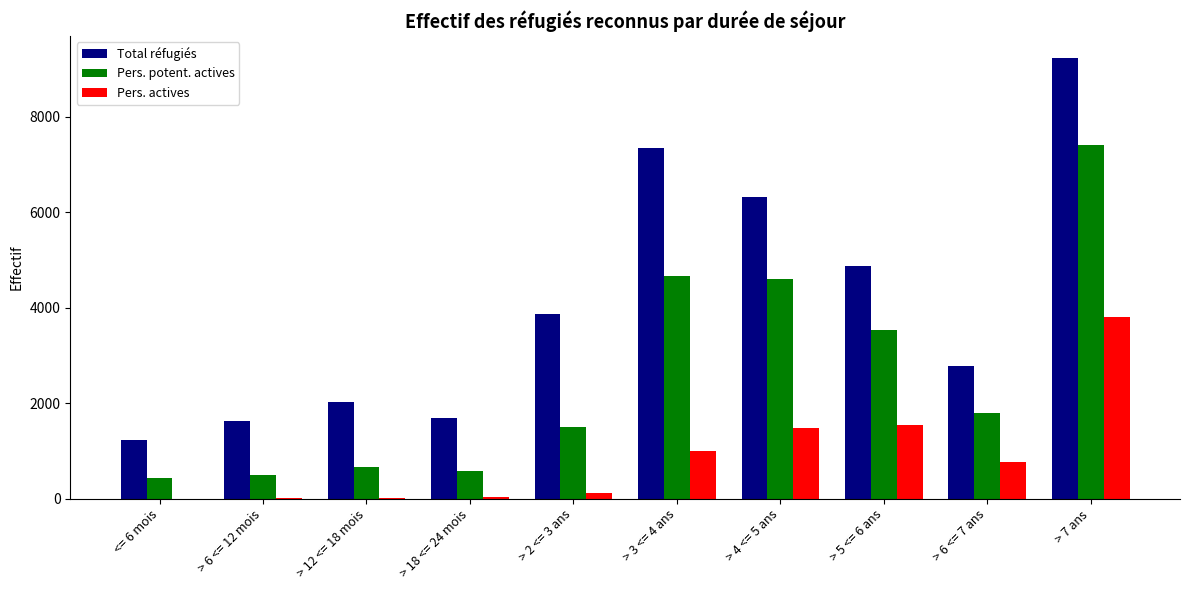

Does the chart contain stacked bars?

No